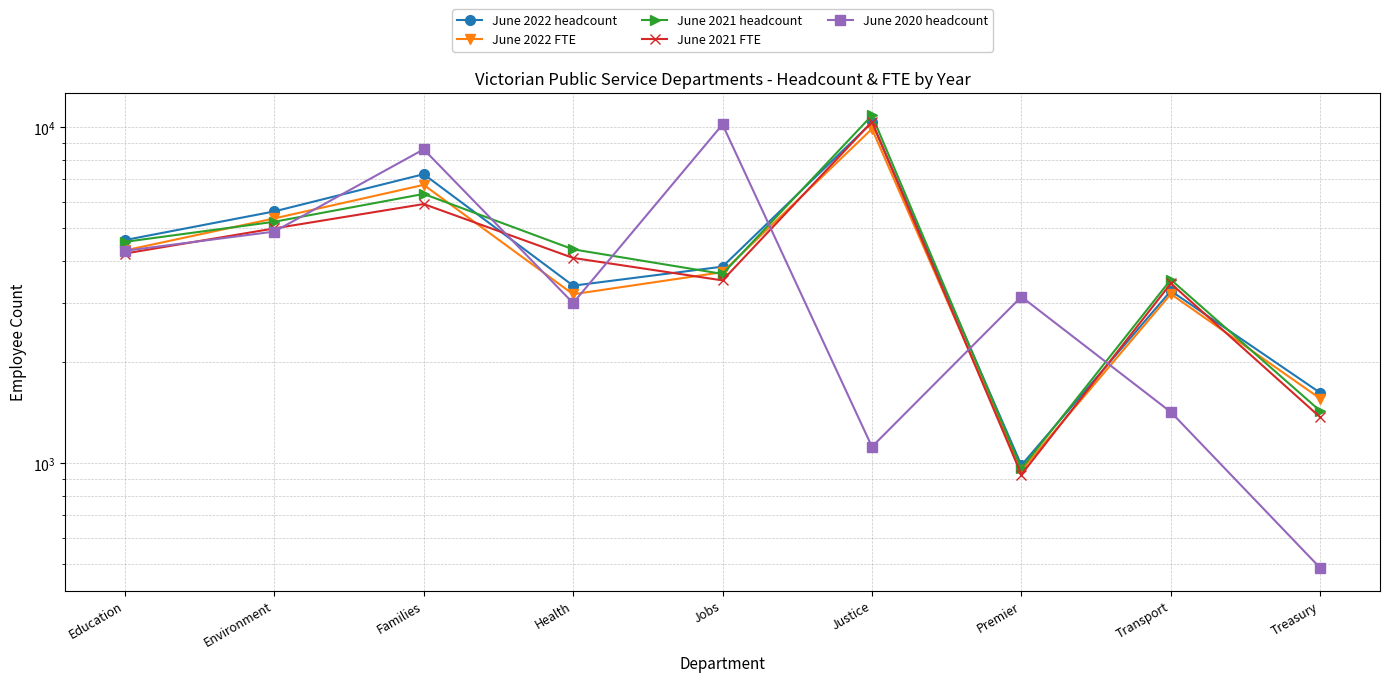

At which category does June 2021 headcount reach its first local valley?

Jobs